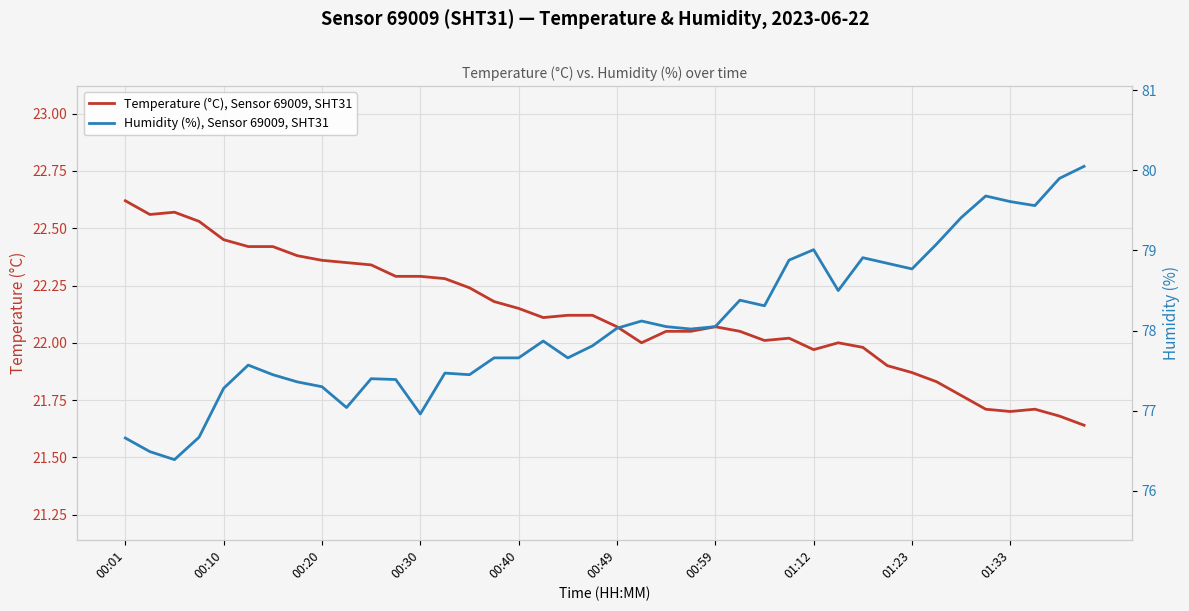

Which has a higher value, 37 or 15?

15